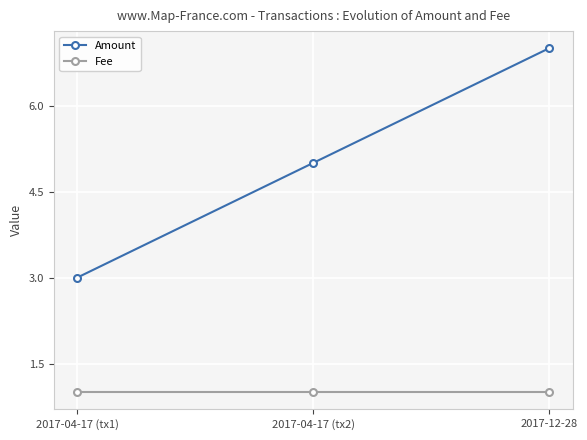

What value does the Amount series have at 2017-04-17 (tx1)?

3